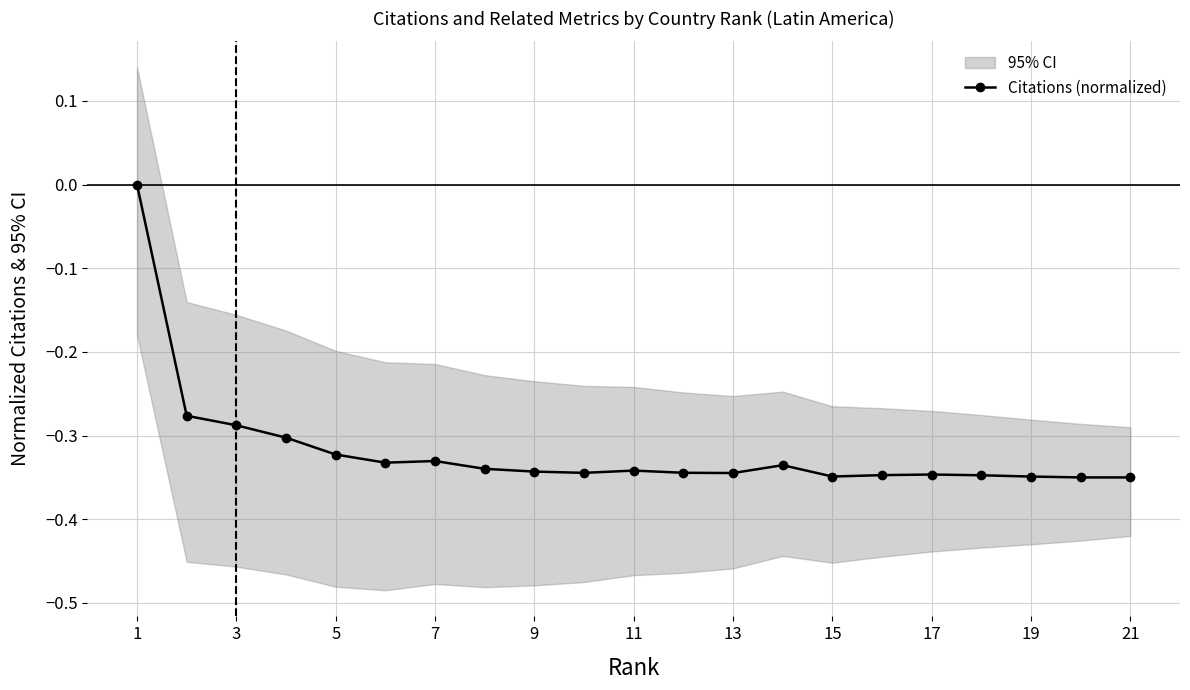

Reading left to right, what are all the values shown in this chart?

0.0	-0.3	-0.3	-0.3	-0.3	-0.3	-0.3	-0.3	-0.3	-0.3	-0.3	-0.3	-0.3	-0.3	-0.3	-0.3	-0.3	-0.3	-0.3	-0.3	-0.3